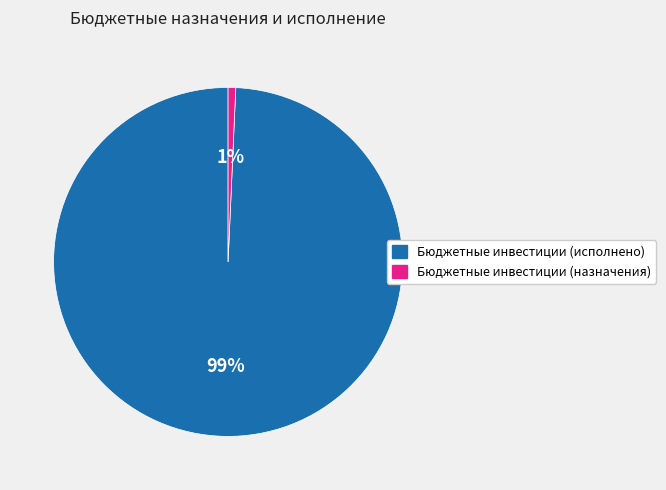

To the nearest percent, what is the combined percentage of Бюджетные инвестиции (исполнено) and Бюджетные инвестиции (назначения)?

100%